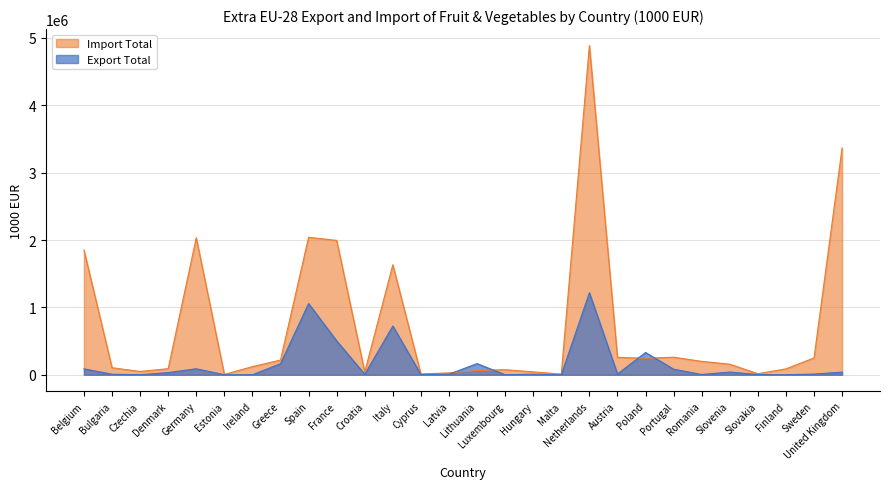

Reading left to right, what are all the values shown in this chart?

Export Total: Belgium=88305.5	Bulgaria=8085.3	Czechia=619.6	Denmark=32923.1	Germany=89128.3	Estonia=158.7	Ireland=178.0	Greece=164404.8	Spain=1056908.2	France=503079.5	Croatia=7273.7	Italy=723569.7	Cyprus=3503.9	Latvia=8981.3	Lithuania=165753.2	Luxembourg=462.9	Hungary=8435.4	Malta=4.8	Netherlands=1216907.7	Austria=11567.3	Poland=330860.5	Portugal=83122.3	Romania=4124.6	Slovenia=40524.2	Slovakia=3710.9	Finland=401.1	Sweden=10565.8	United Kingdom=39107.3
Import Total: Belgium=1852769.5	Bulgaria=104717.9	Czechia=49358.2	Denmark=90809.9	Germany=2033745.7	Estonia=4973.5	Ireland=121031.3	Greece=218508.6	Spain=2040791.9	France=1994309.8	Croatia=42360.8	Italy=1632421.8	Cyprus=12307.2	Latvia=28224.8	Lithuania=63753.7	Luxembourg=75496.2	Hungary=43232.9	Malta=9761.7	Netherlands=4886572.7	Austria=259210.4	Poland=244566.8	Portugal=261169.5	Romania=198863.9	Slovenia=156859.4	Slovakia=15736.7	Finland=87720.6	Sweden=250041.8	United Kingdom=3366581.7